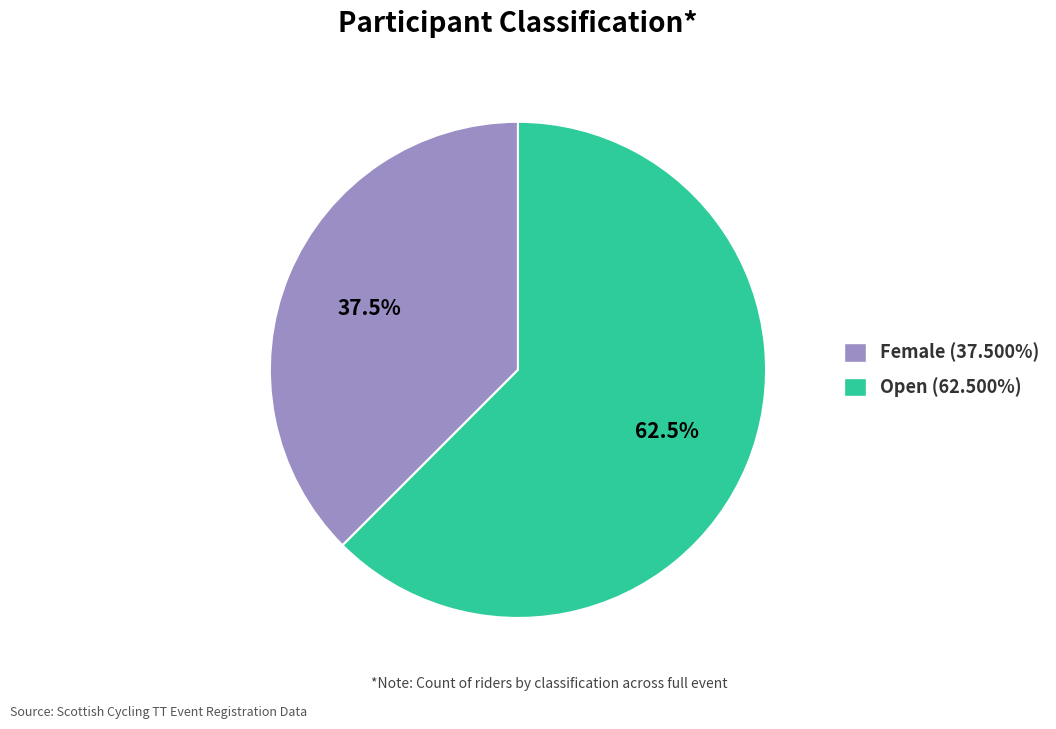

How many segments does this pie chart have?

2